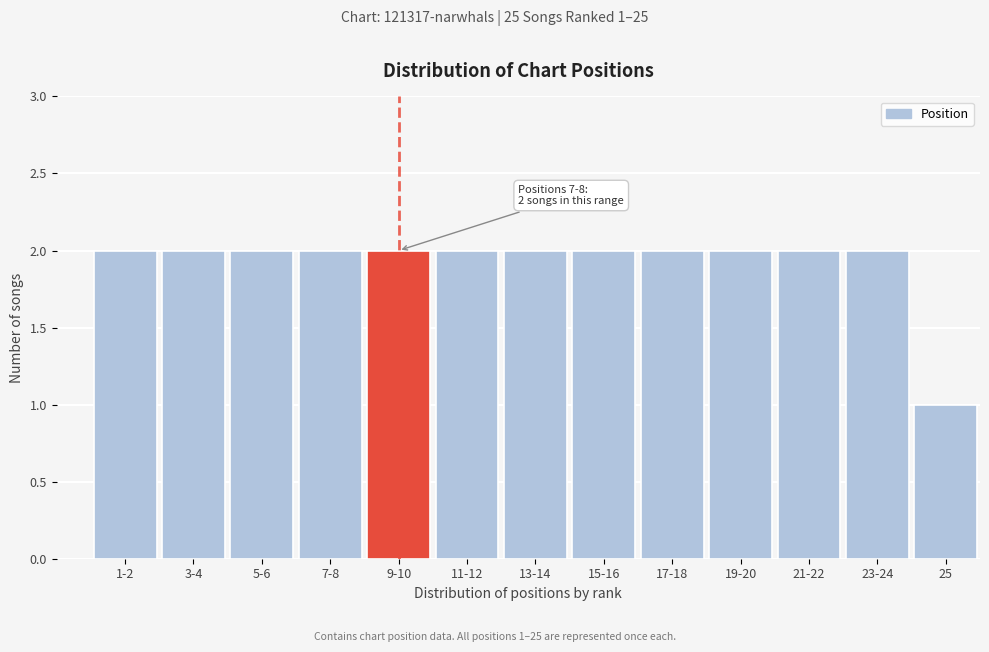

Reading left to right, extract all data points from this chart.

1-2=2	3-4=2	5-6=2	7-8=2	9-10=2	11-12=2	13-14=2	15-16=2	17-18=2	19-20=2	21-22=2	23-24=2	25=1